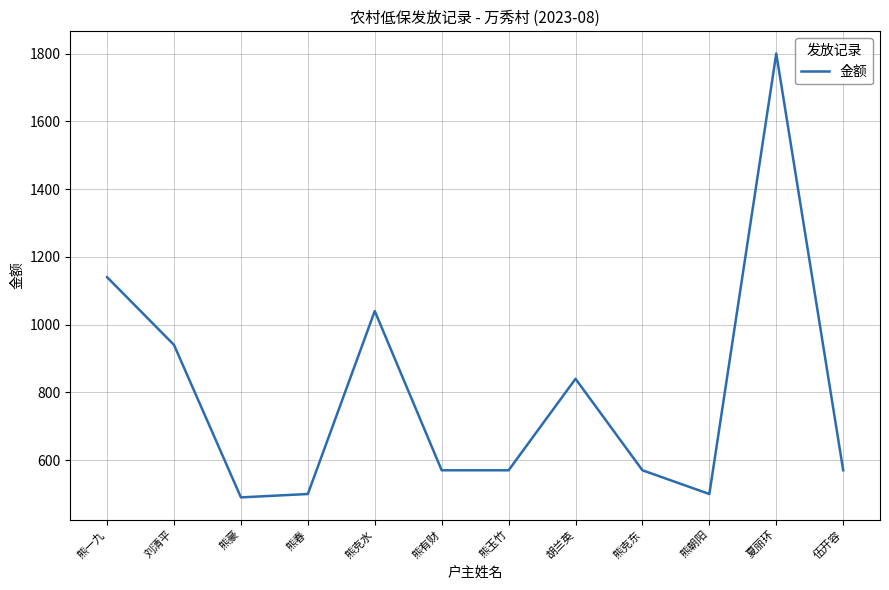

How many interior local peaks (higher than both neighbors) does the data have?

3